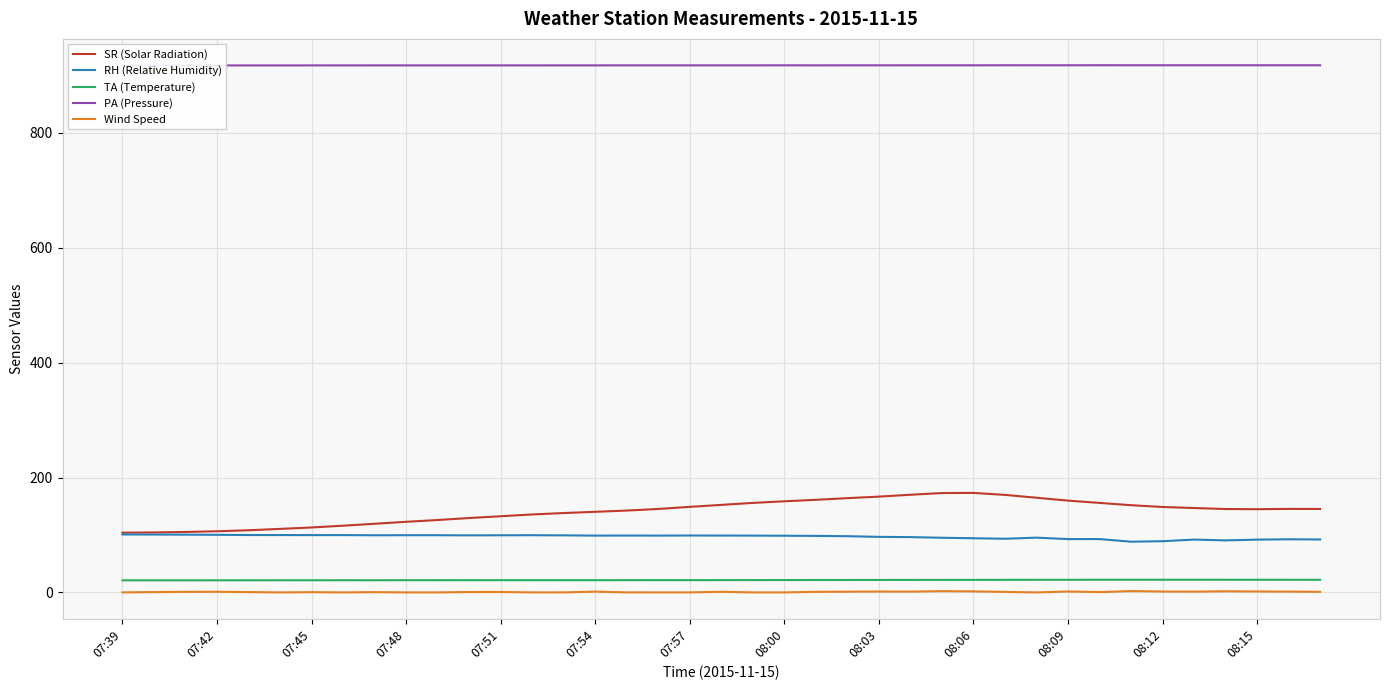

The value of TA (Temperature) at 08:06 is 21.8. True or false?

True